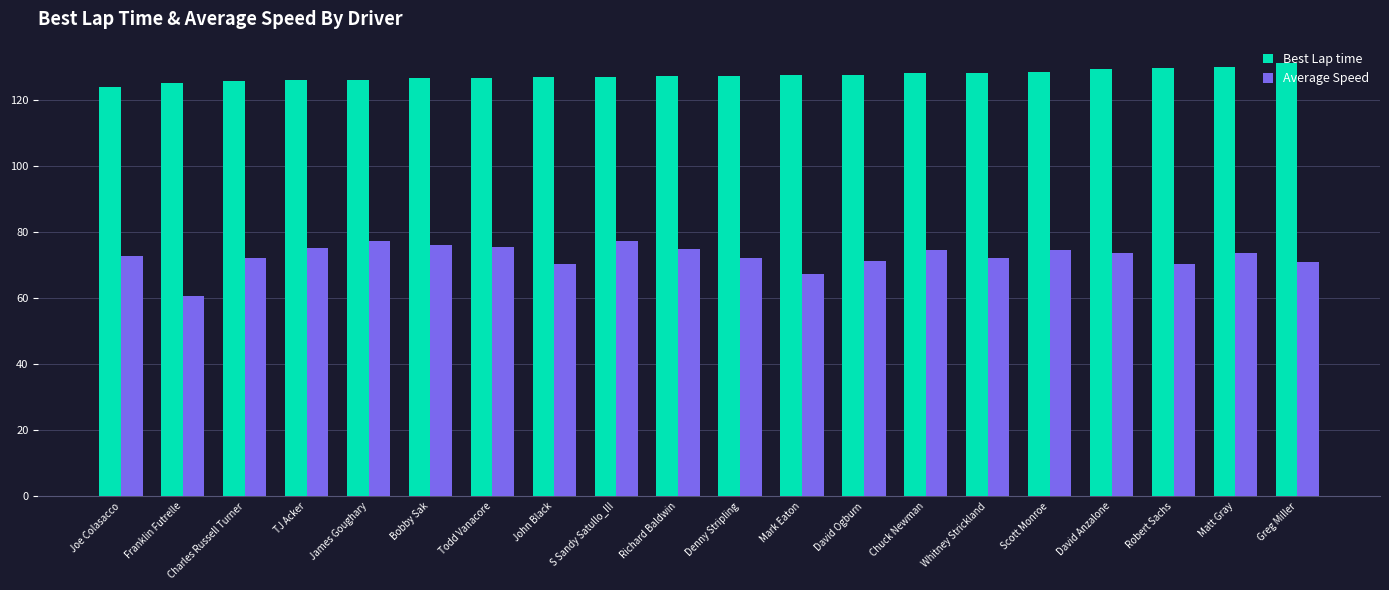

List the series in order of their peak value, highest first.

Best Lap time, Average Speed